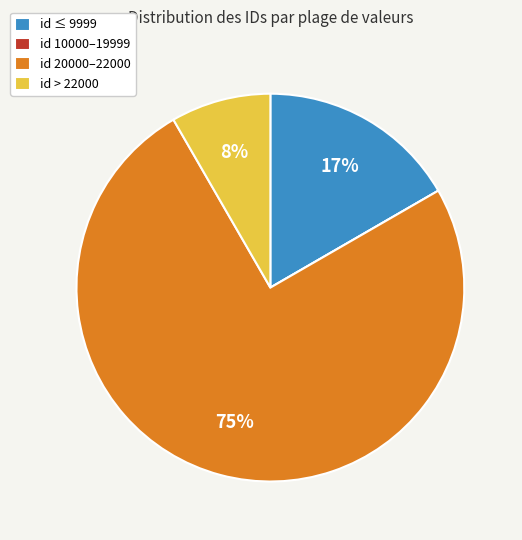

To the nearest percent, what percentage of the pie is id 20000–22000?

75%